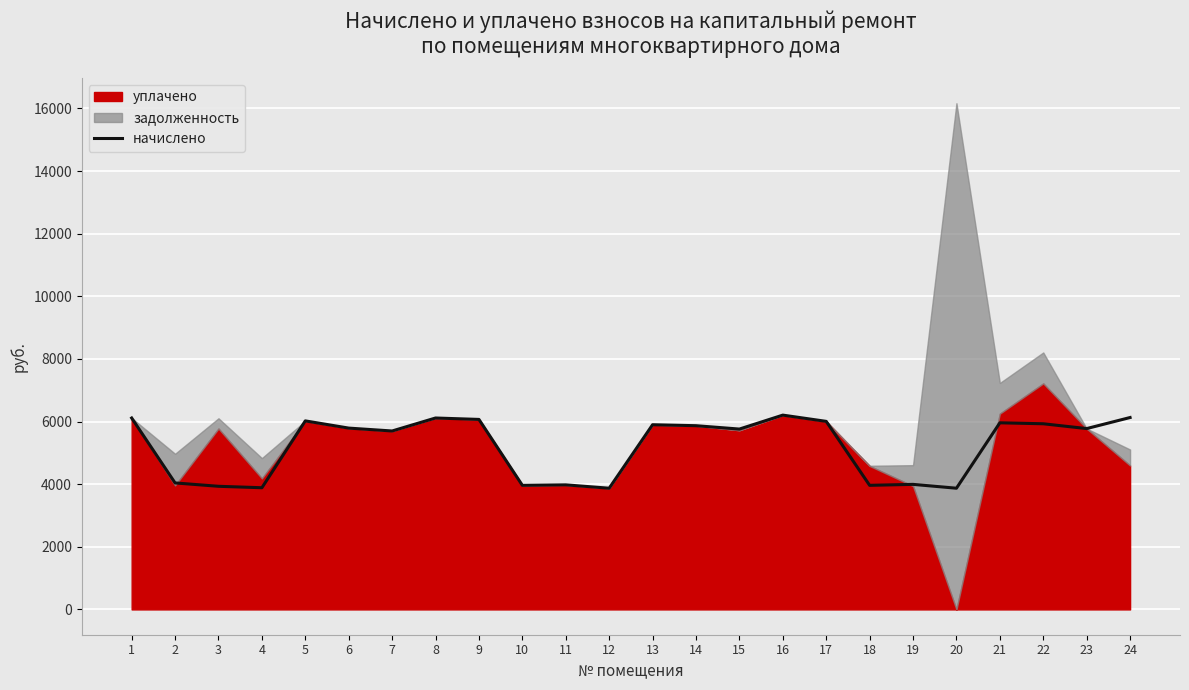

What value does the data have at 18?

3962.9